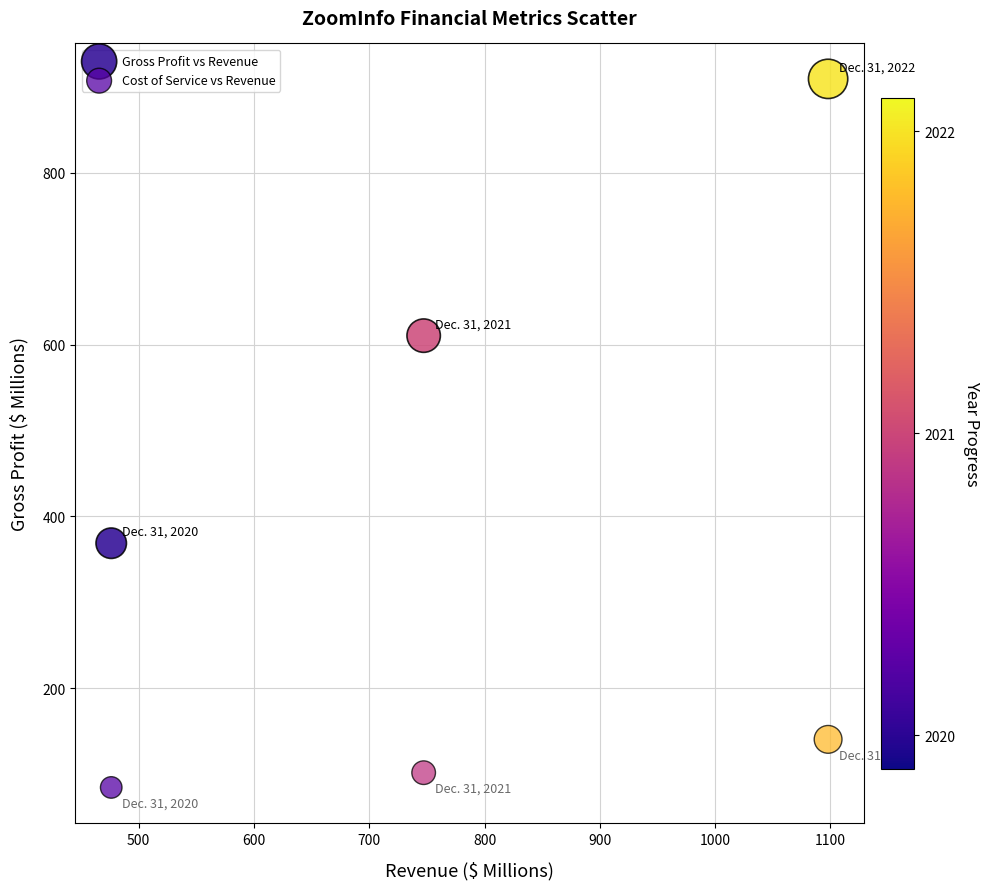

What is the X range (max minus min) for the scatter plot?

621.8